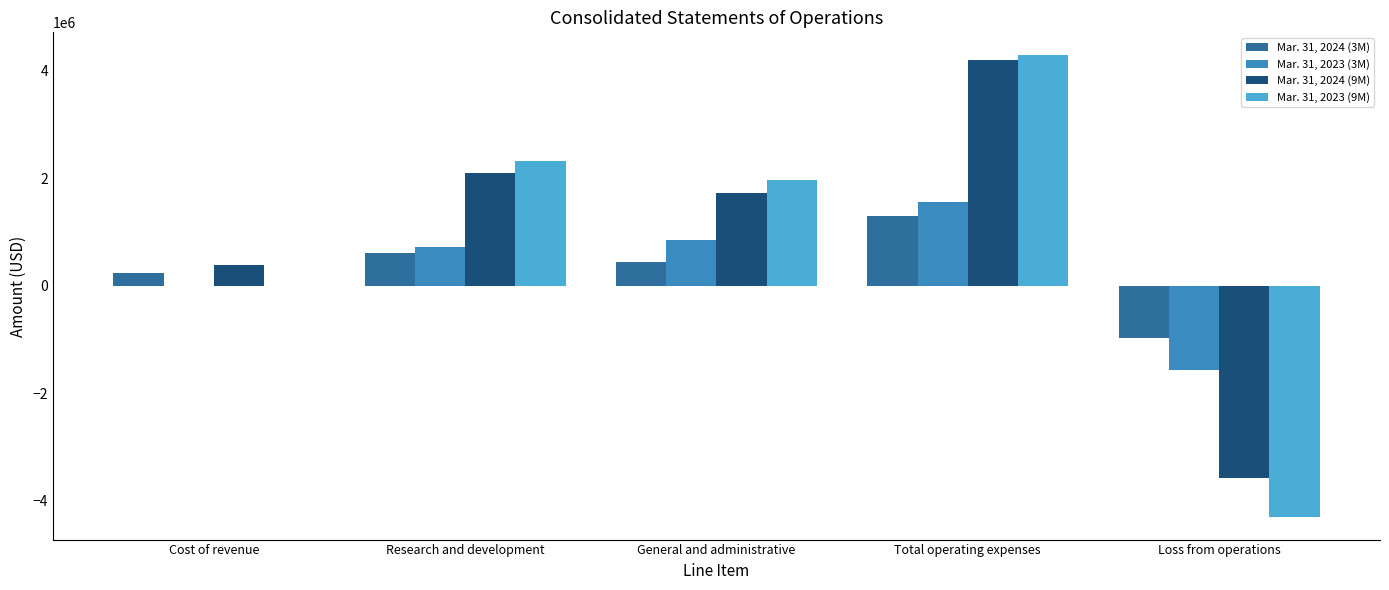

How many data points does each series have?

5